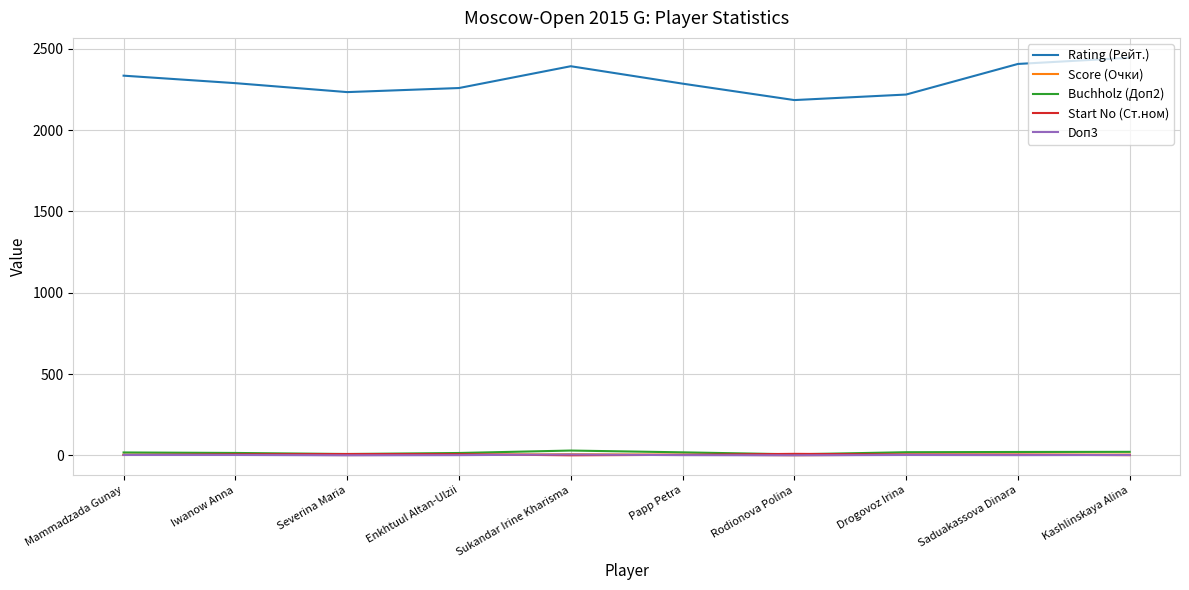

True or false: Doп3 and Rating (Рейт.) intersect in this chart.

False